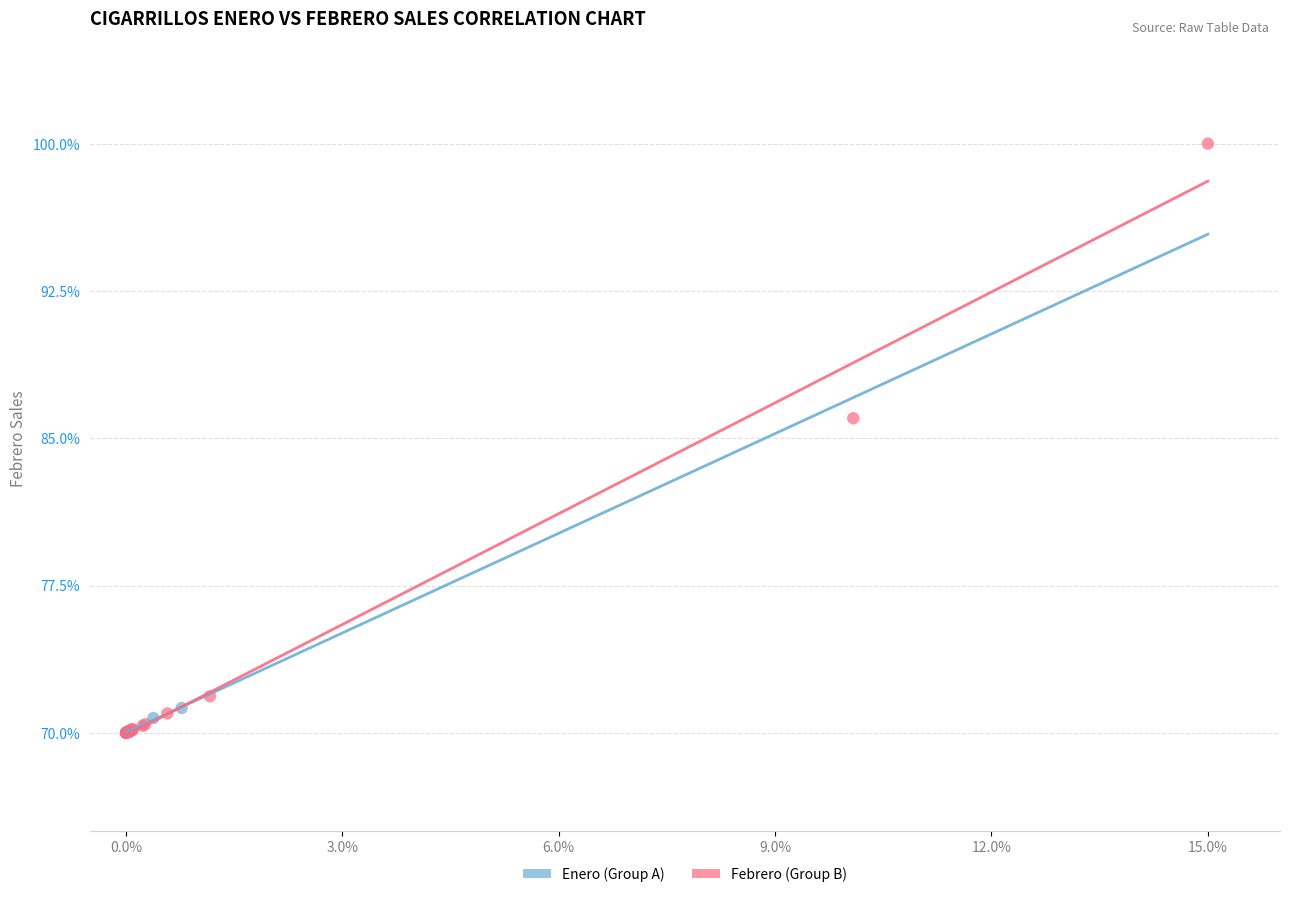

Which series has the largest Y range (max minus min)?

Febrero (Group B)